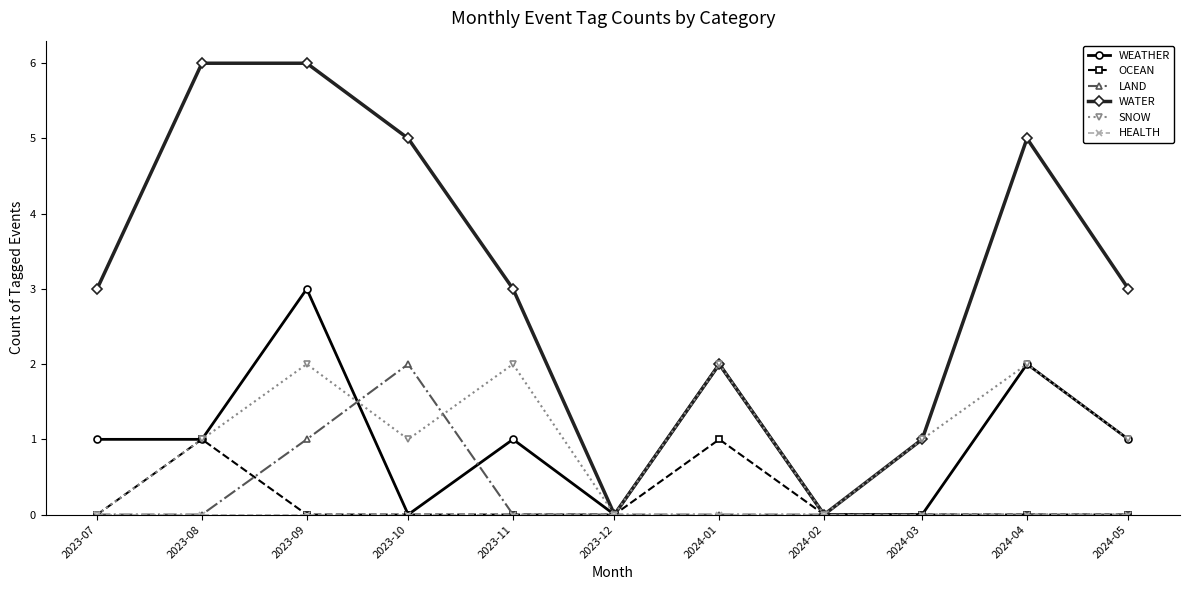

How many interior local peaks does the WEATHER series have?

4